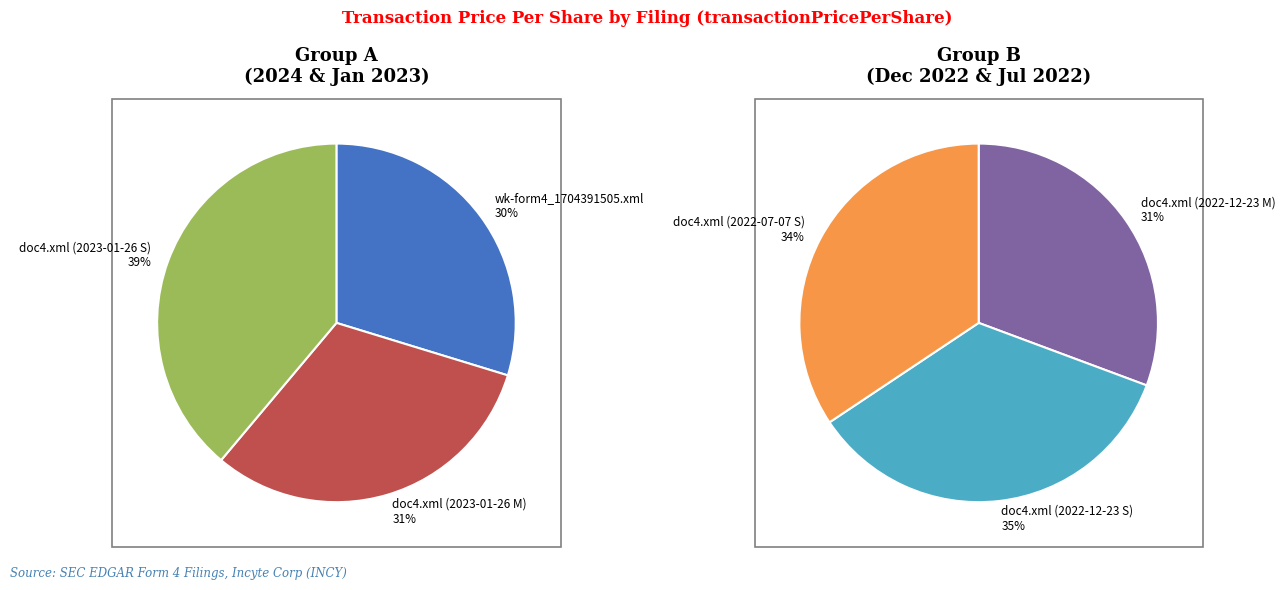

Is it true that wk-form4_1704391505.xml is 5% of the pie?

False